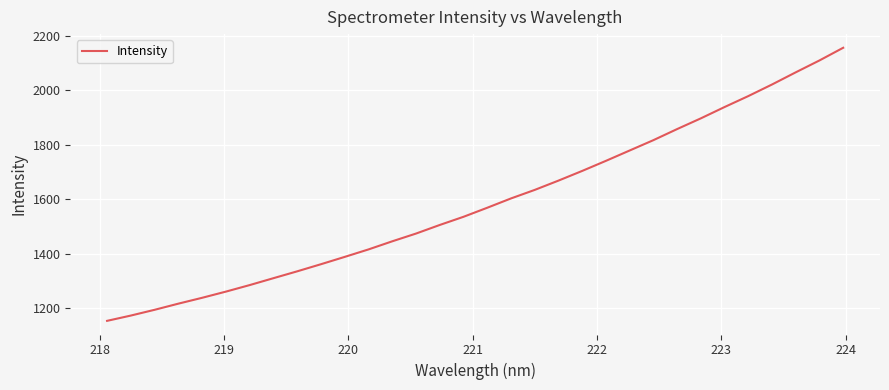

What is the maximum value shown in the chart?

2155.4